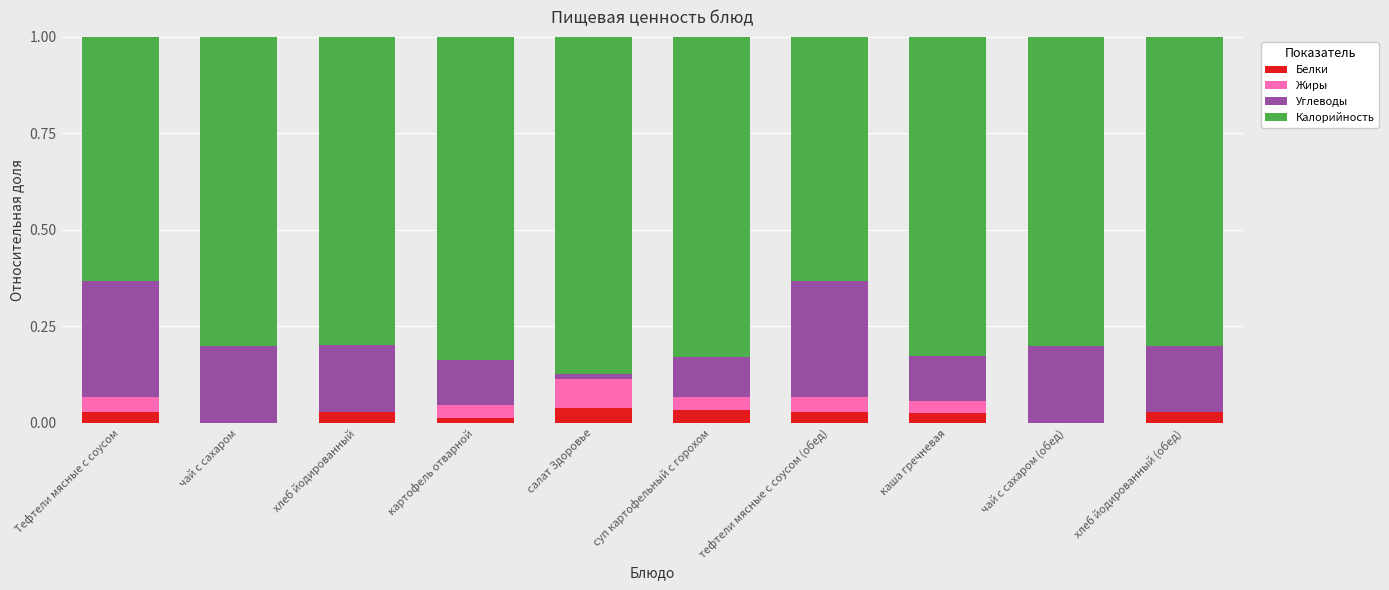

What is the total value across all series at каша гречневая?

1.0